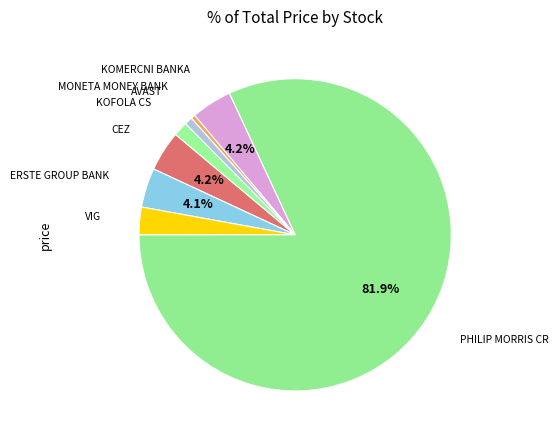

To the nearest percent, what is the difference between the largest and smallest slice percentages?

81%